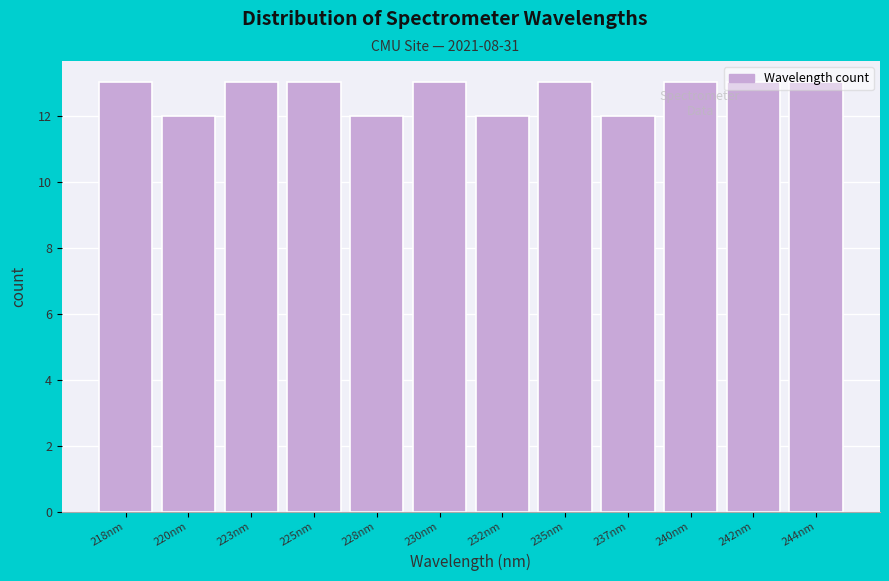

The value at 237nm is 3. True or false?

False